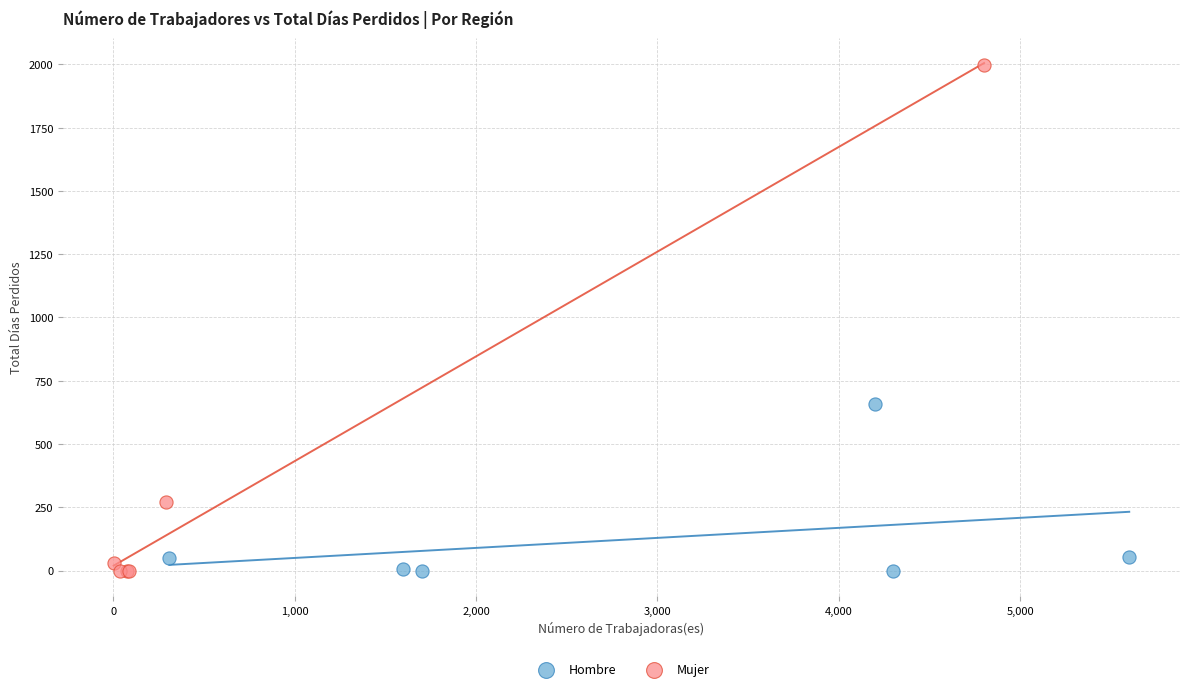

Which series reaches the maximum Y coordinate?

Mujer